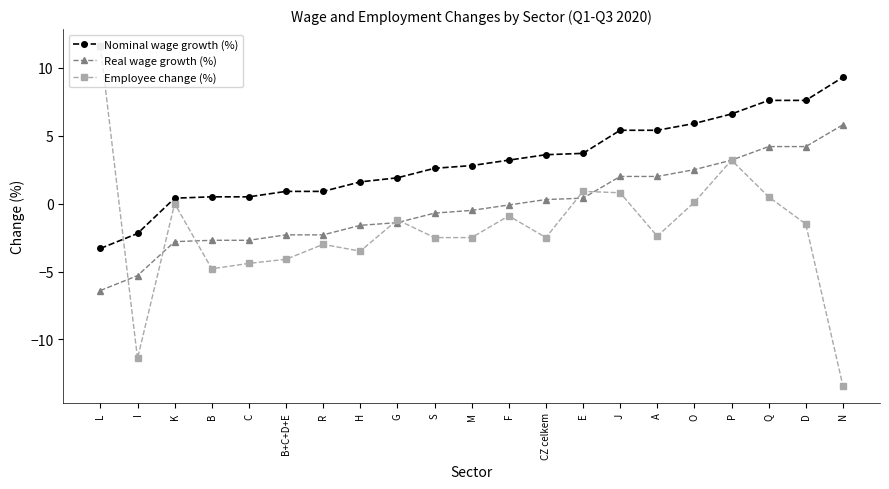

At which category does Employee change (%) reach its first local peak?

K